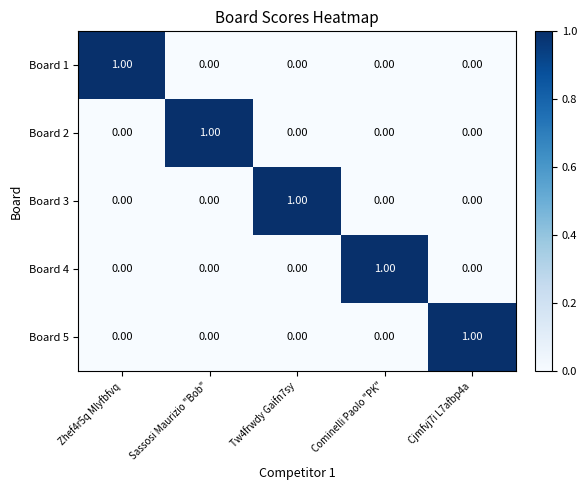

At how many categories does at least one series exceed 0?

5